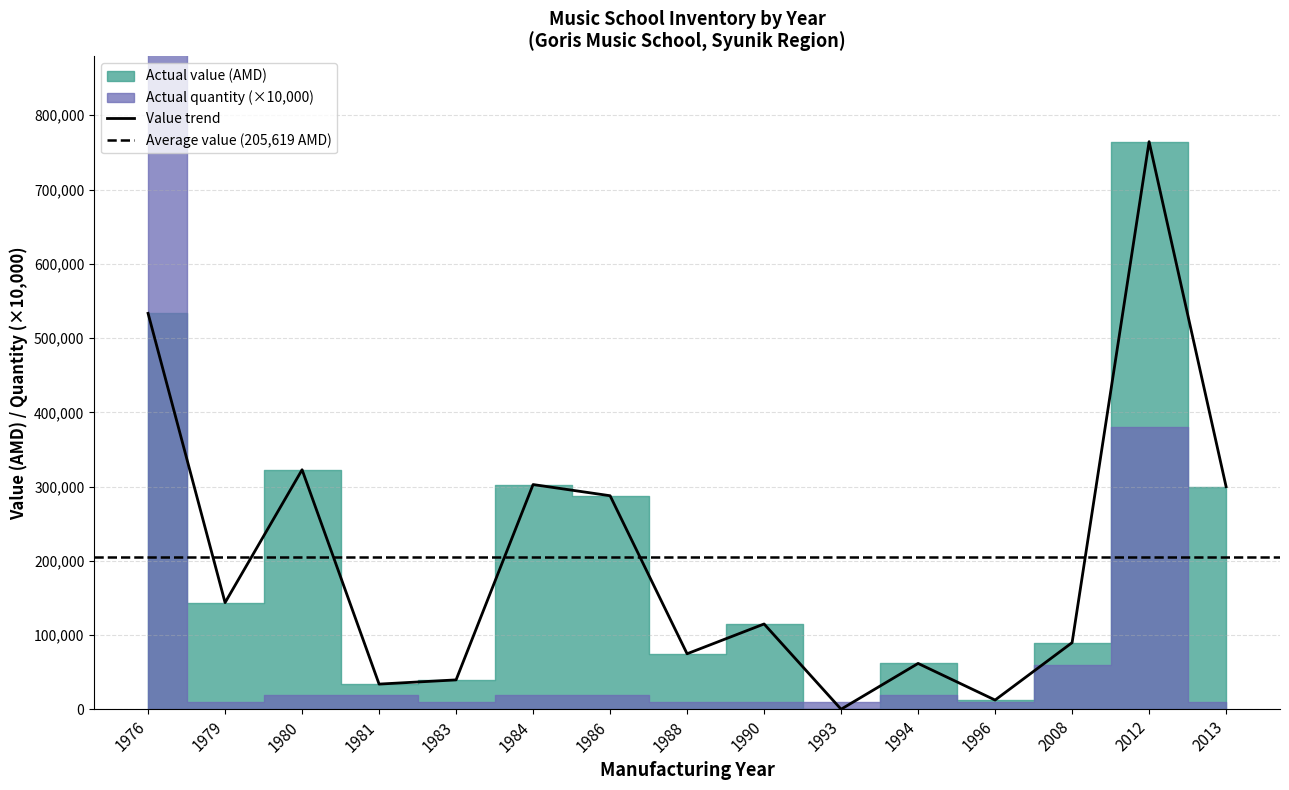

Does the chart have visible grid lines?

Yes